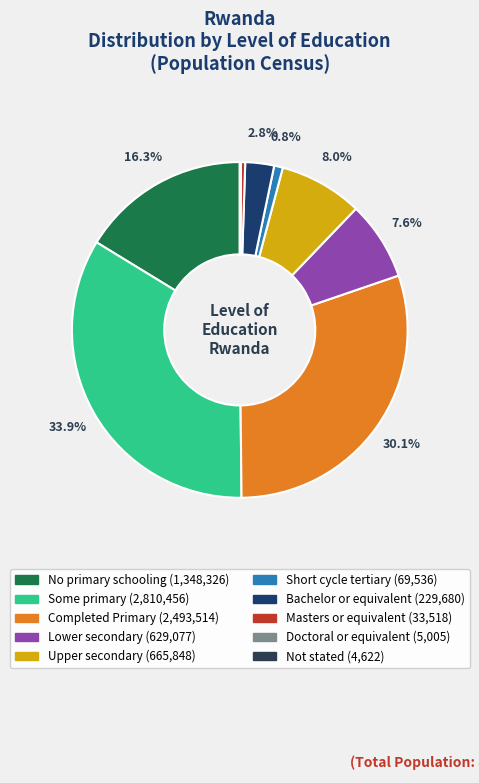

True or false: Not stated accounts for 0% of the total.

True